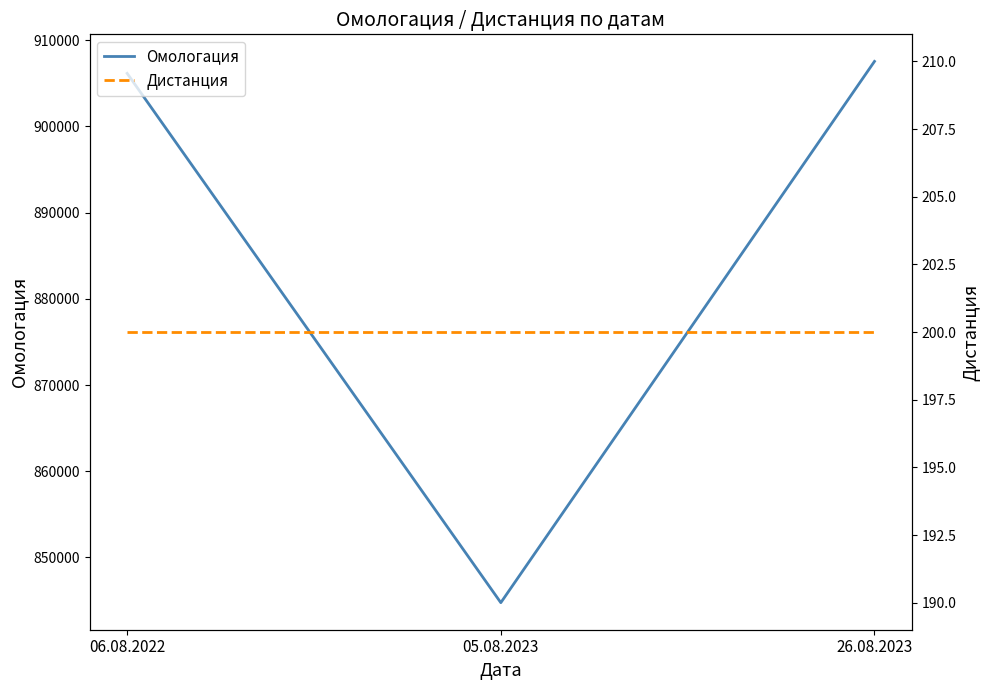

Reading right to left, list all the values displayed in this chart.

Омологация: 26.08.2023=907539	05.08.2023=844751	06.08.2022=906152
Дистанция: 26.08.2023=200	05.08.2023=200	06.08.2022=200